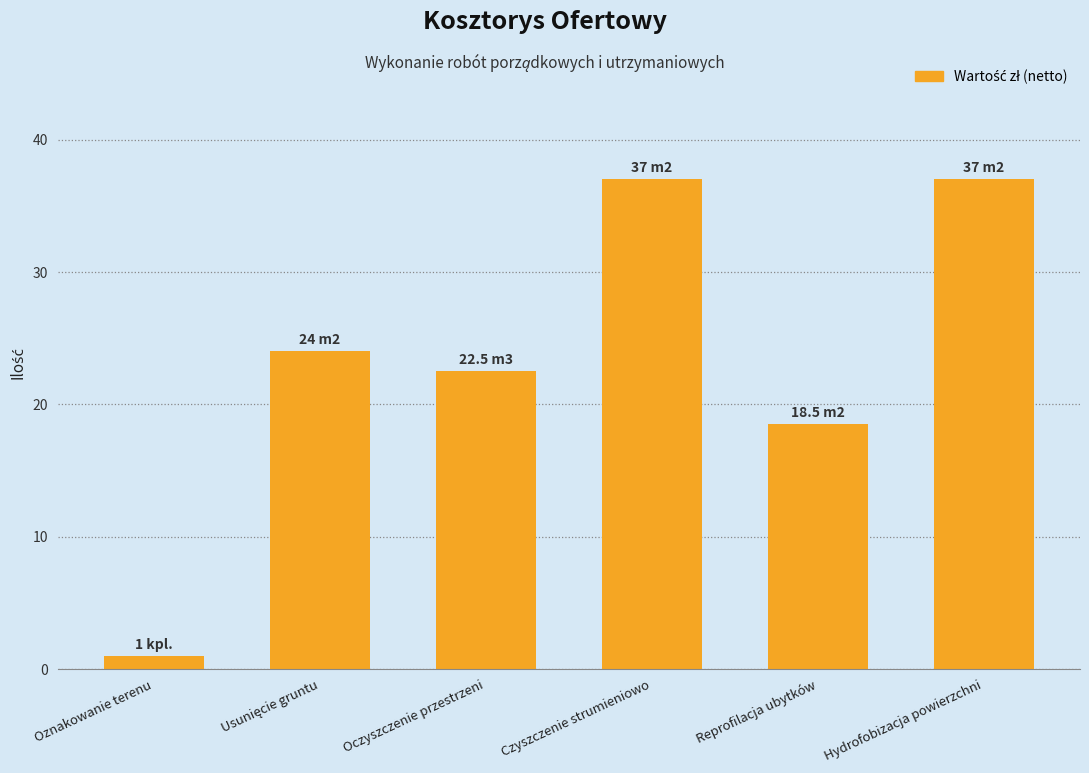

At which label is the value closest to 19?

Reprofilacja ubytków